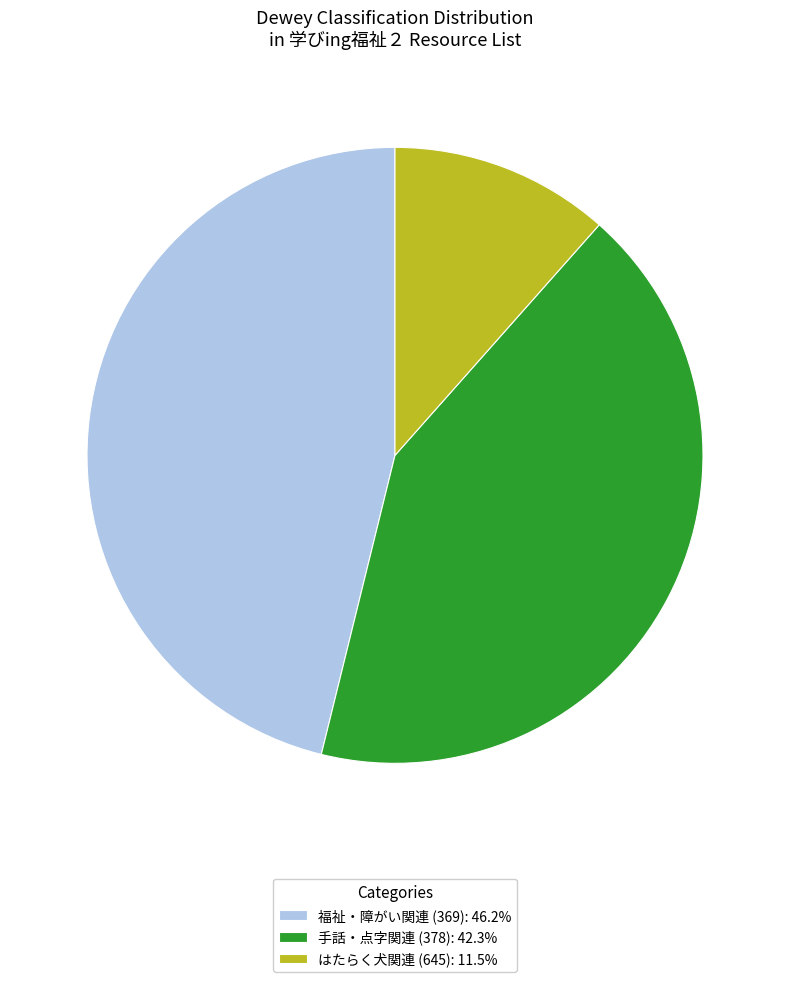

What is the ratio of the value at 手話・点字関連 (378): 42.3% to the value at 福祉・障がい関連 (369): 46.2%?

0.9